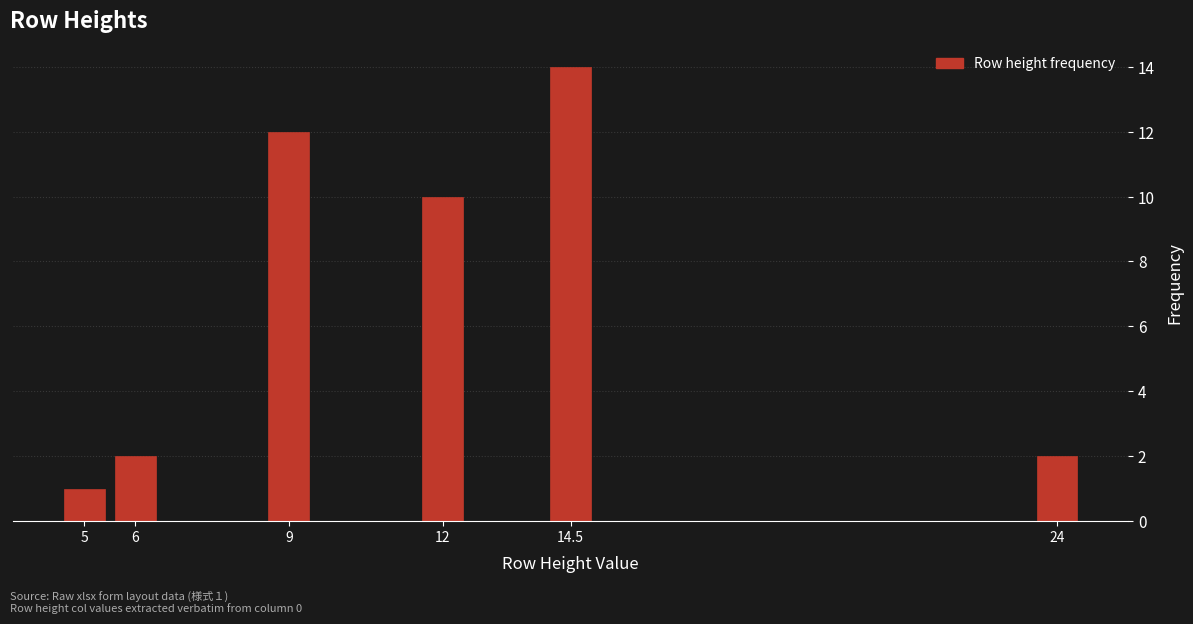

Reading left to right, transcribe all the data shown in this chart.

5=1	6=2	9=12	12=10	14.5=14	24=2